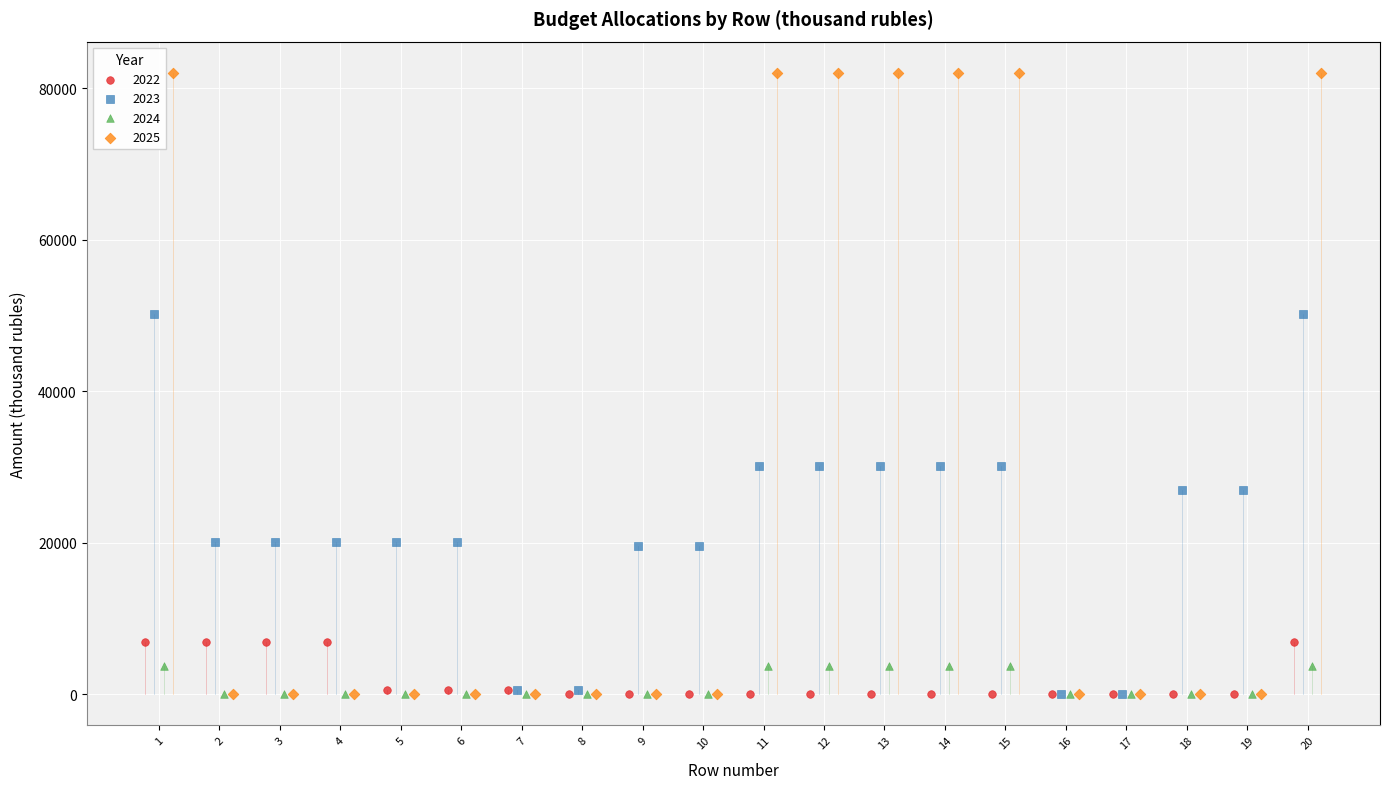

Which series has the widest spread of Y values?

2025